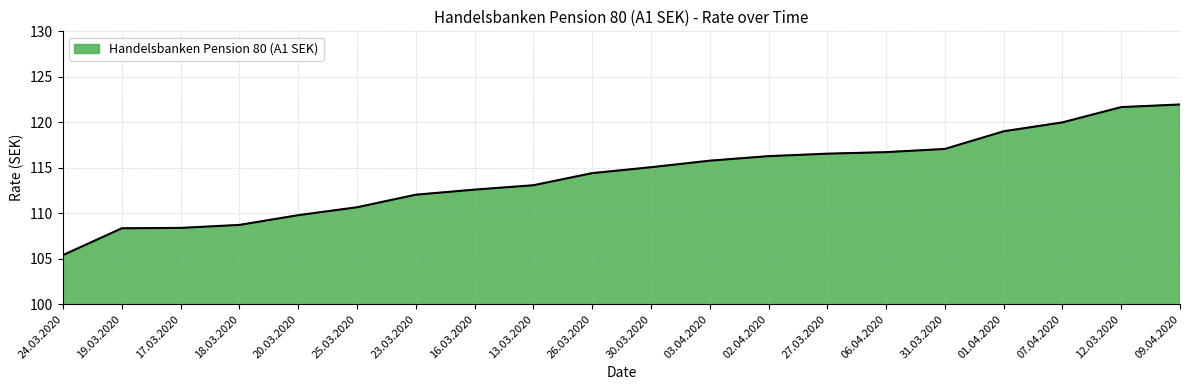

What position from the right is 17.03.2020?

18